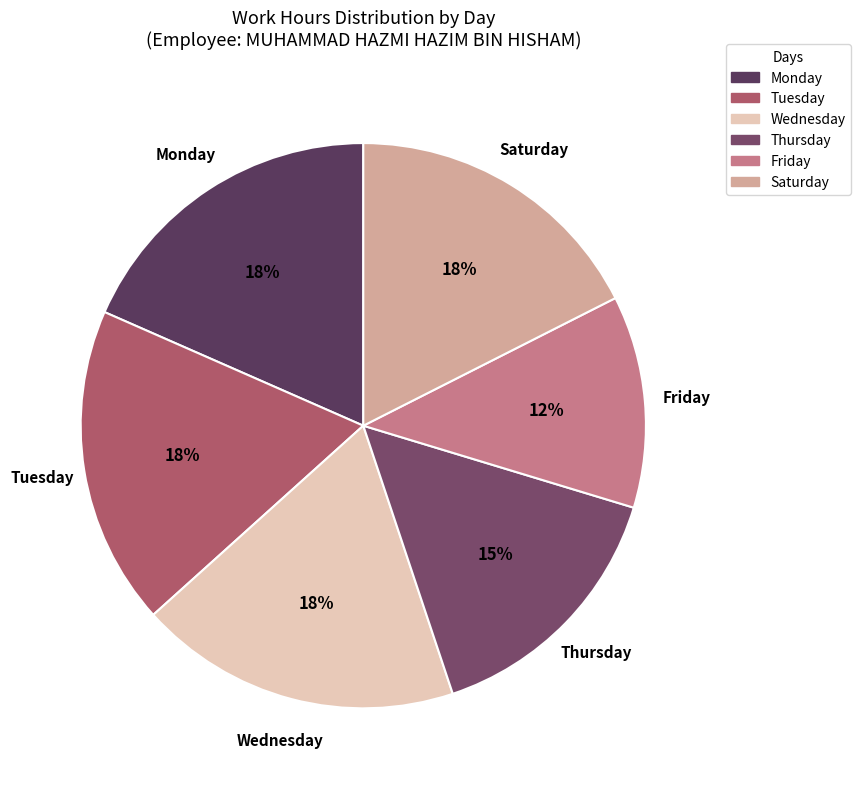

To the nearest percent, what is the average slice percentage?

17%